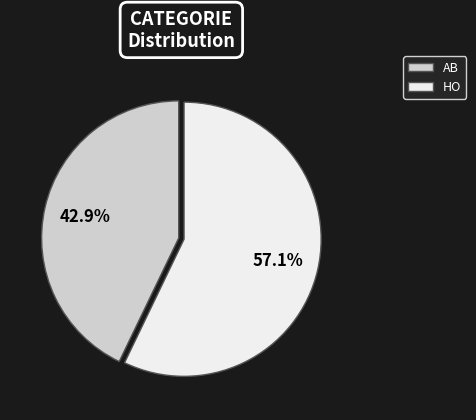

Approximately how many times larger is the value at AB compared to HO?

0.8